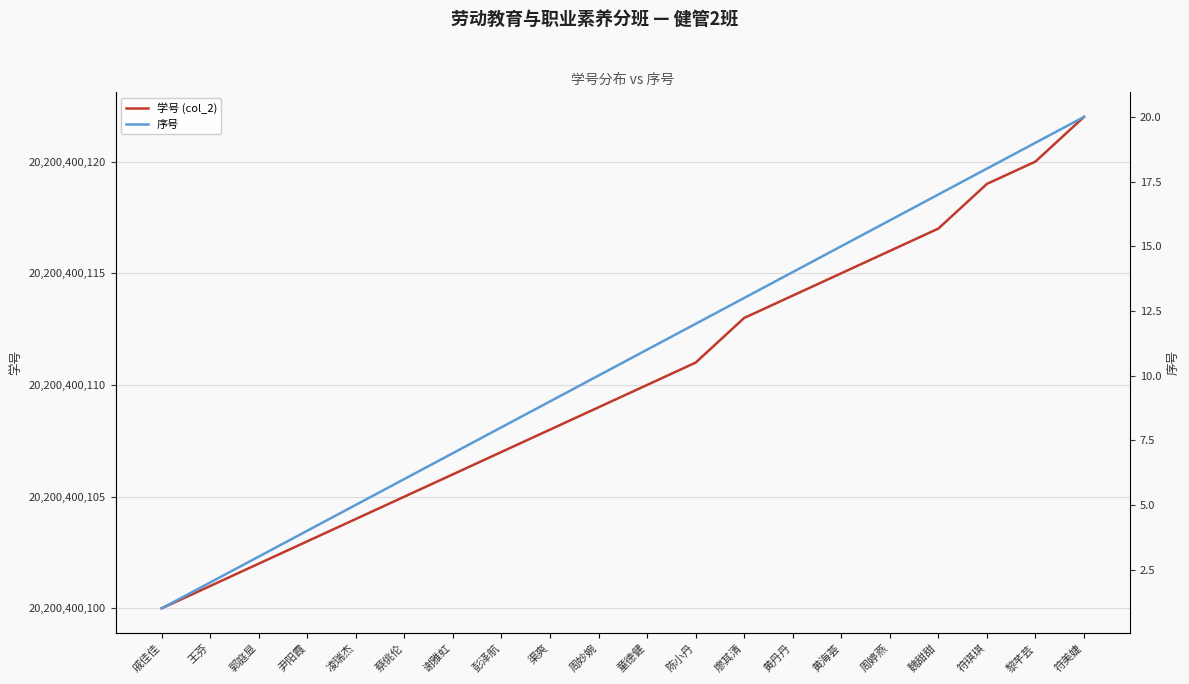

True or false: 学号 (col_2) and 序号 cross at least once.

False